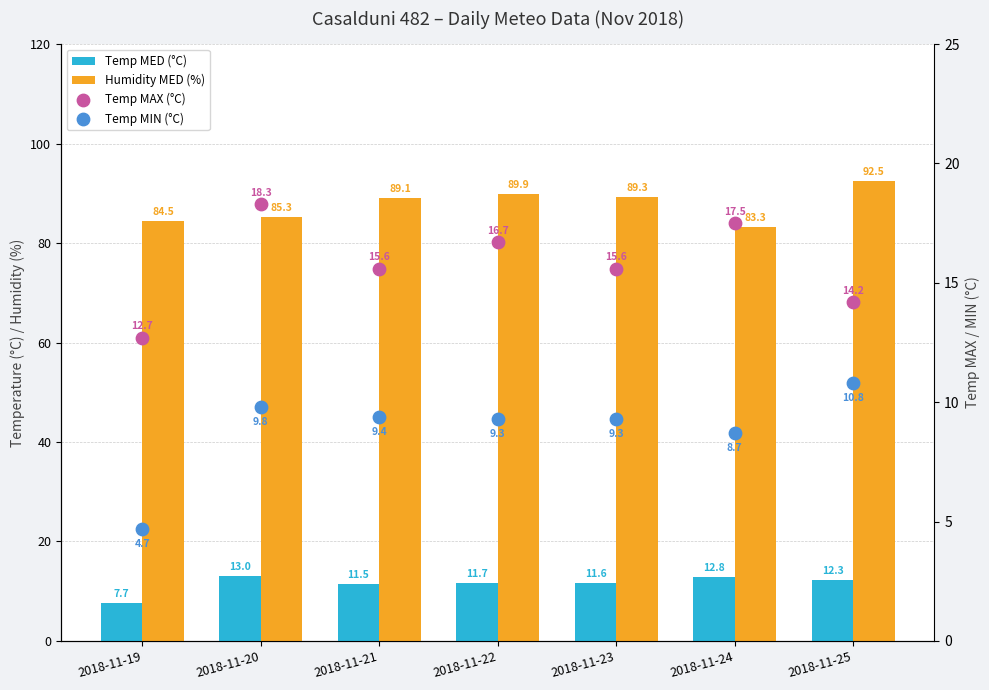

Is the value of Temp MIN (°C) at 2018-11-19 greater than the value of Temp MED (°C) at 2018-11-23?

No